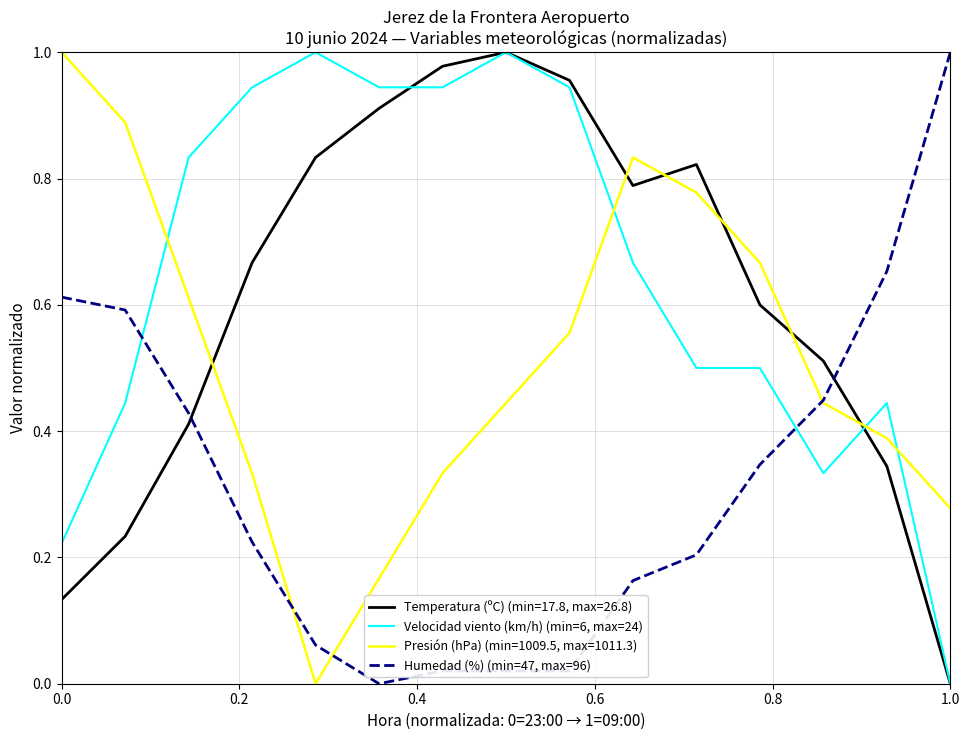

Which series ends up on top after the final intersection of Humedad (%) (min=47, max=96) and Velocidad viento (km/h) (min=6, max=24)?

Humedad (%) (min=47, max=96)